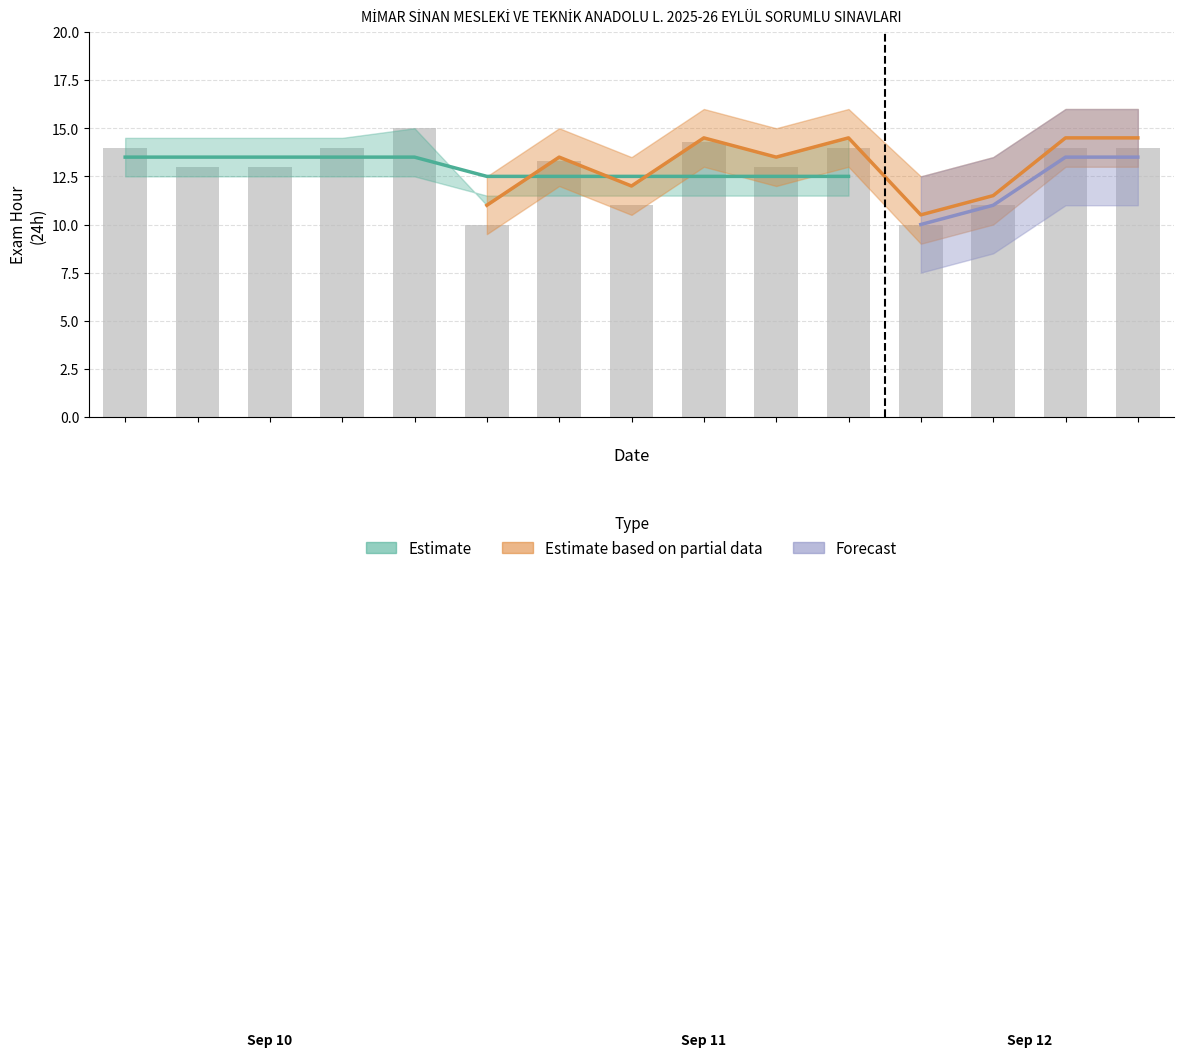

Reading left to right, what are all the values shown in this chart?

0=14.0	1=13.0	2=13.0	3=14.0	4=15.0	5=10.0	6=13.3	7=11.0	8=14.3	9=13.0	10=14.0	11=10.0	12=11.0	13=14.0	14=14.0